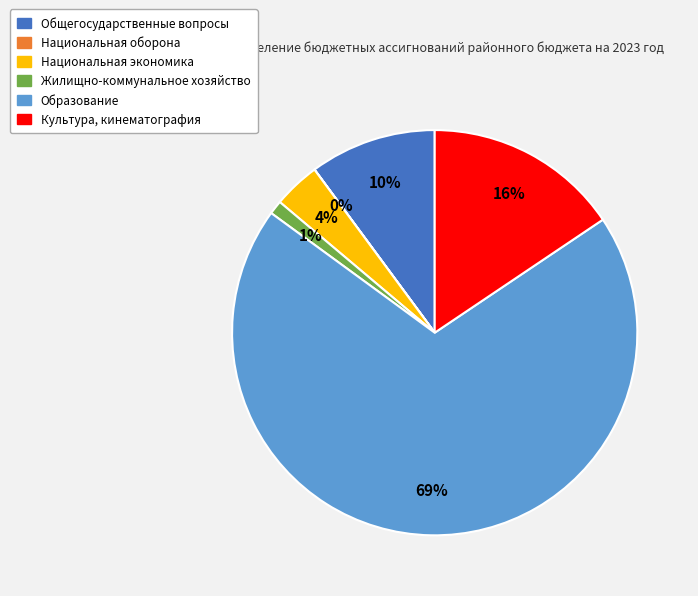

What is the ratio of the value at Образование to the value at Общегосударственные вопросы?

6.9